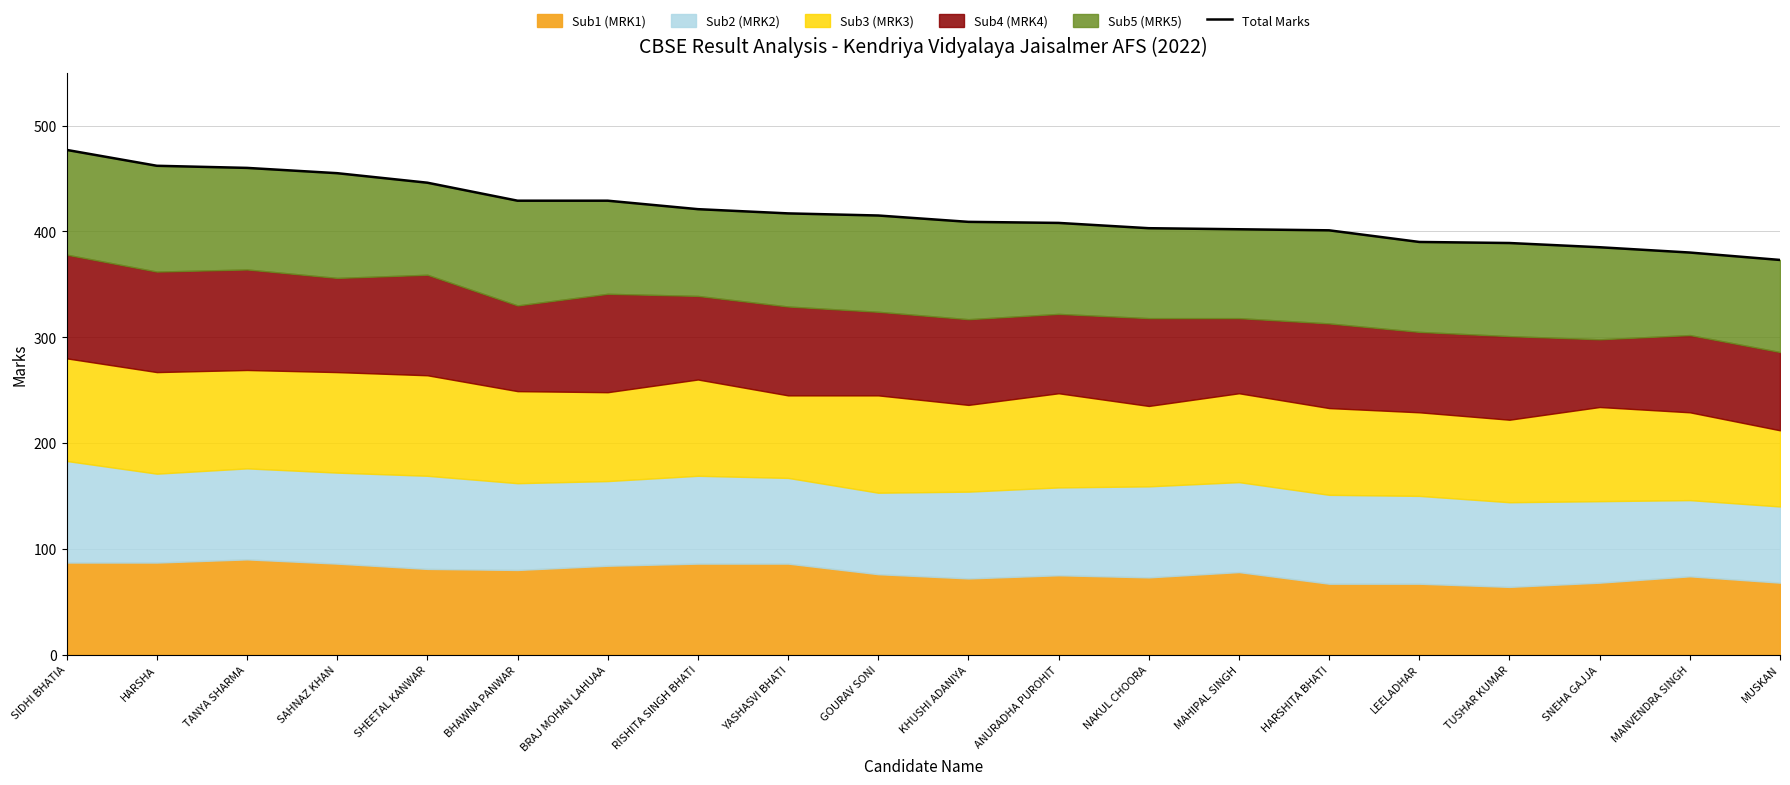

Between SAHNAZ KHAN and KHUSHI ADANIYA, which is larger?

SAHNAZ KHAN